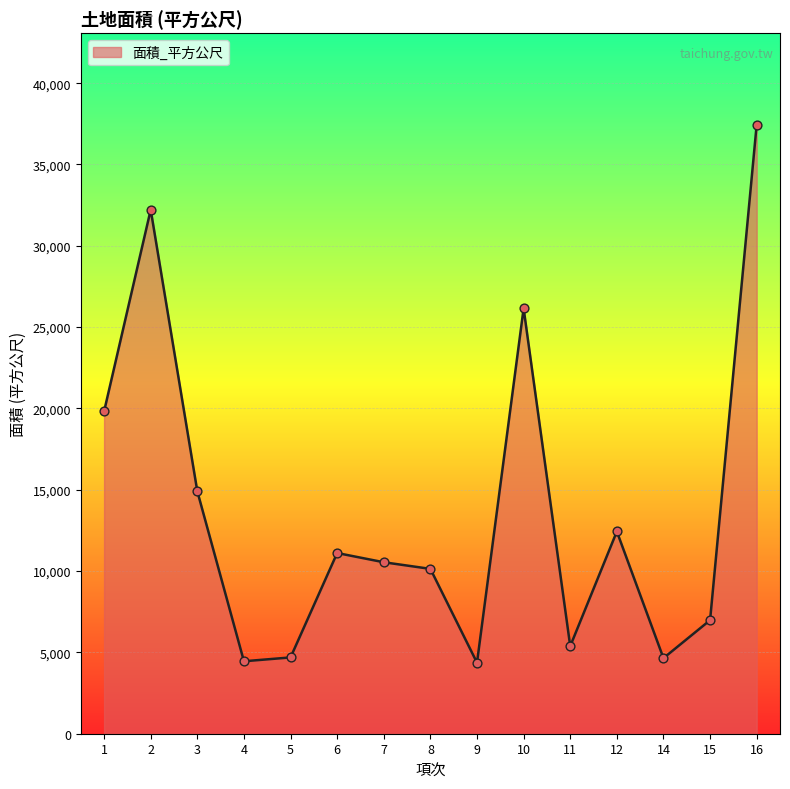

Between 12 and 16, which is larger?

16